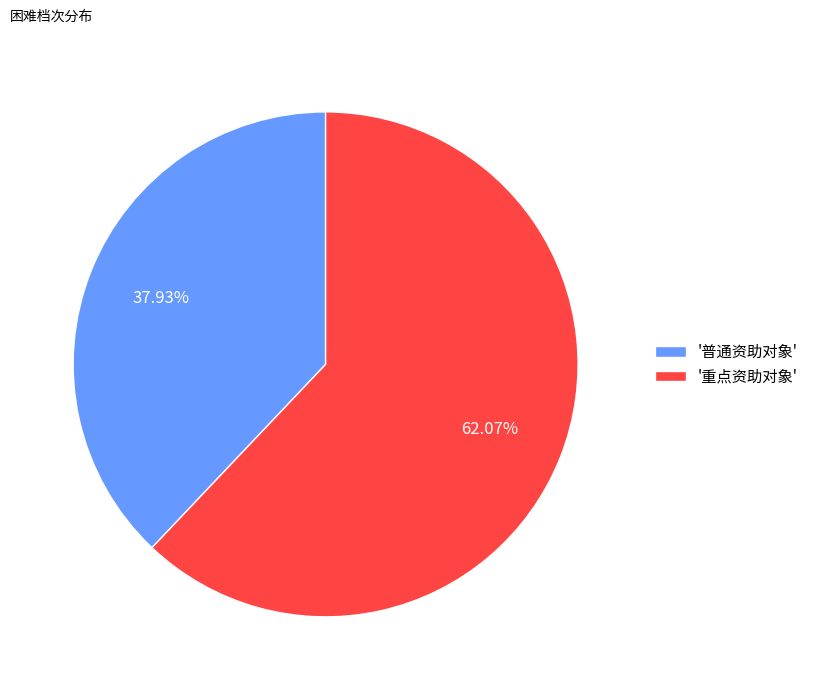

Approximately how many times larger is the value at '普通资助对象' compared to '重点资助对象'?

0.6